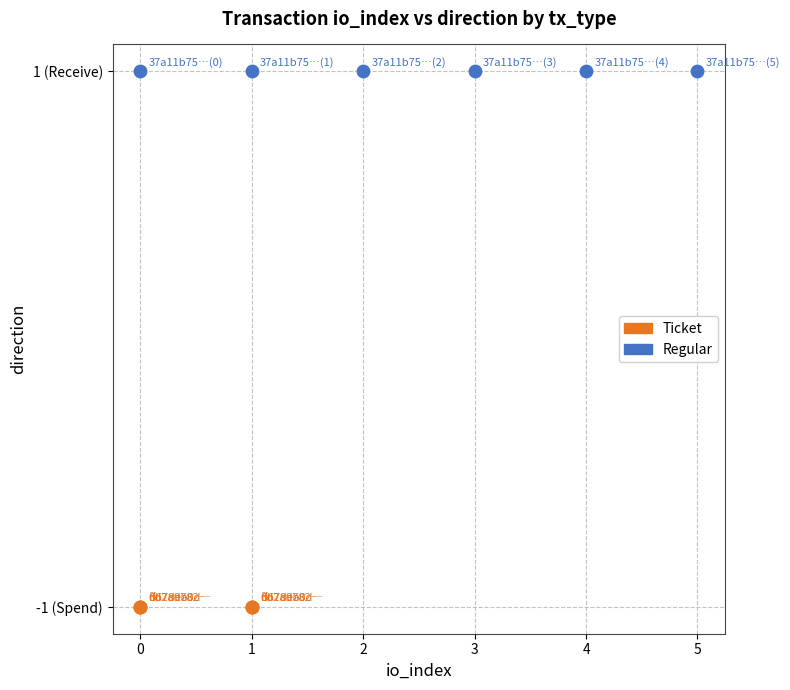

What are all the series names shown in the legend?

Ticket, Regular